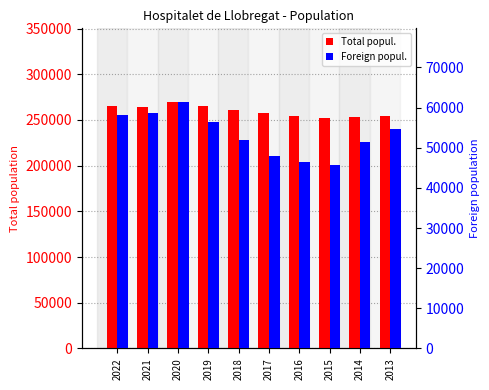

What is the difference between the maximum and minimum values in the Foreign popul. series?

15562